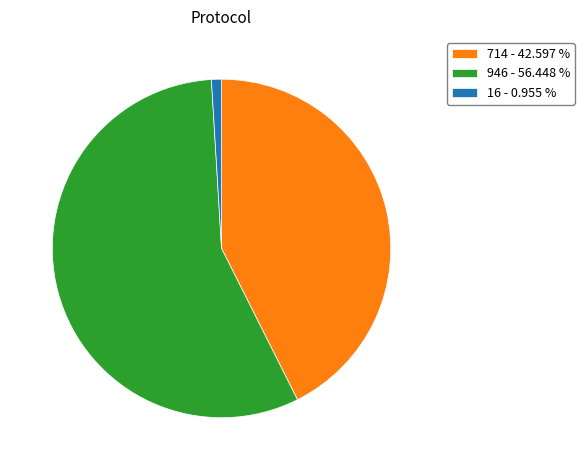

Rank the categories by value from highest to lowest.

946 - 56.448 %, 714 - 42.597 %, 16 - 0.955 %